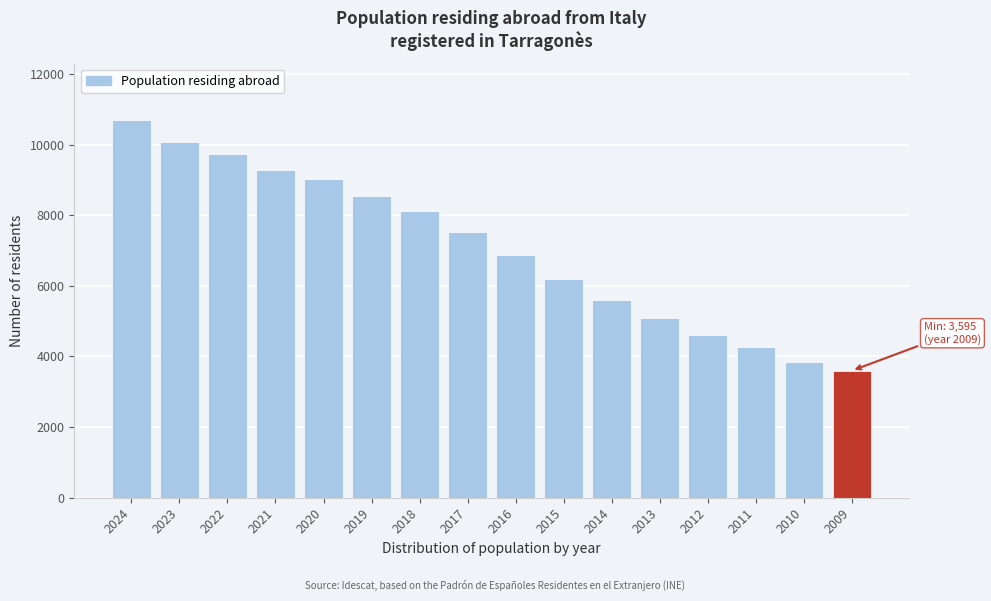

Reading left to right, list all the values displayed in this chart.

2024=10681	2023=10069	2022=9745	2021=9265	2020=9014	2019=8538	2018=8116	2017=7523	2016=6884	2015=6203	2014=5589	2013=5082	2012=4607	2011=4279	2010=3846	2009=3595